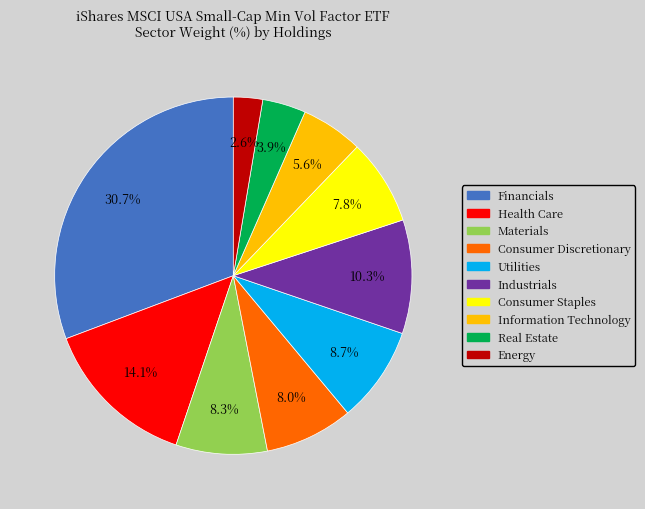

Is there a majority slice in this chart?

No